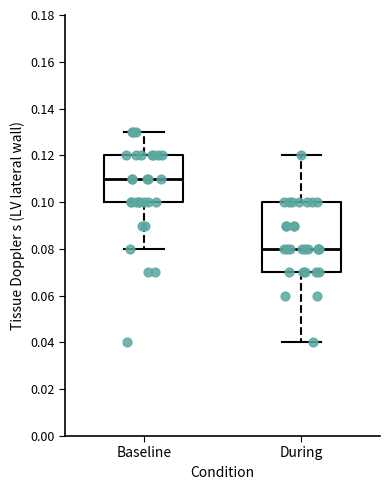

Comparing the boxes themselves (not the whiskers), which one is the tallest?

During